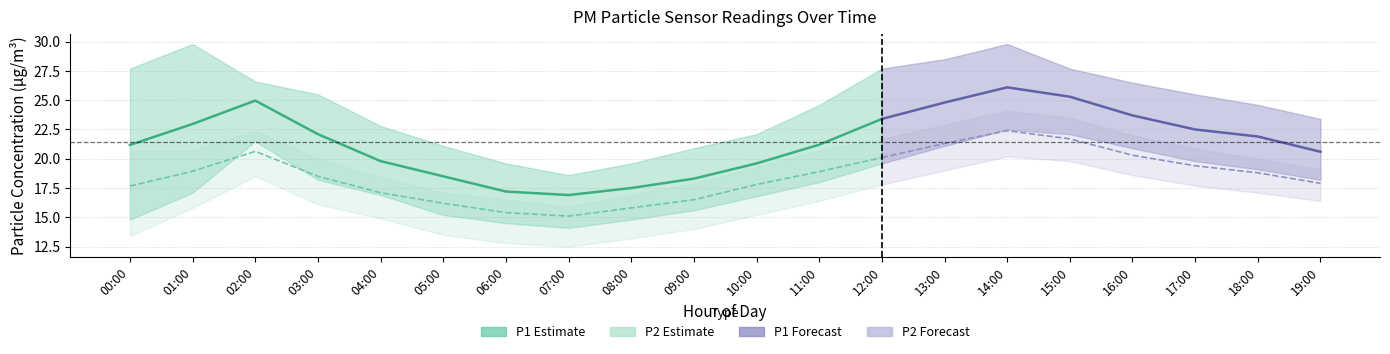

Is it true that P2_upper equals 6.5 at 19:00?

False